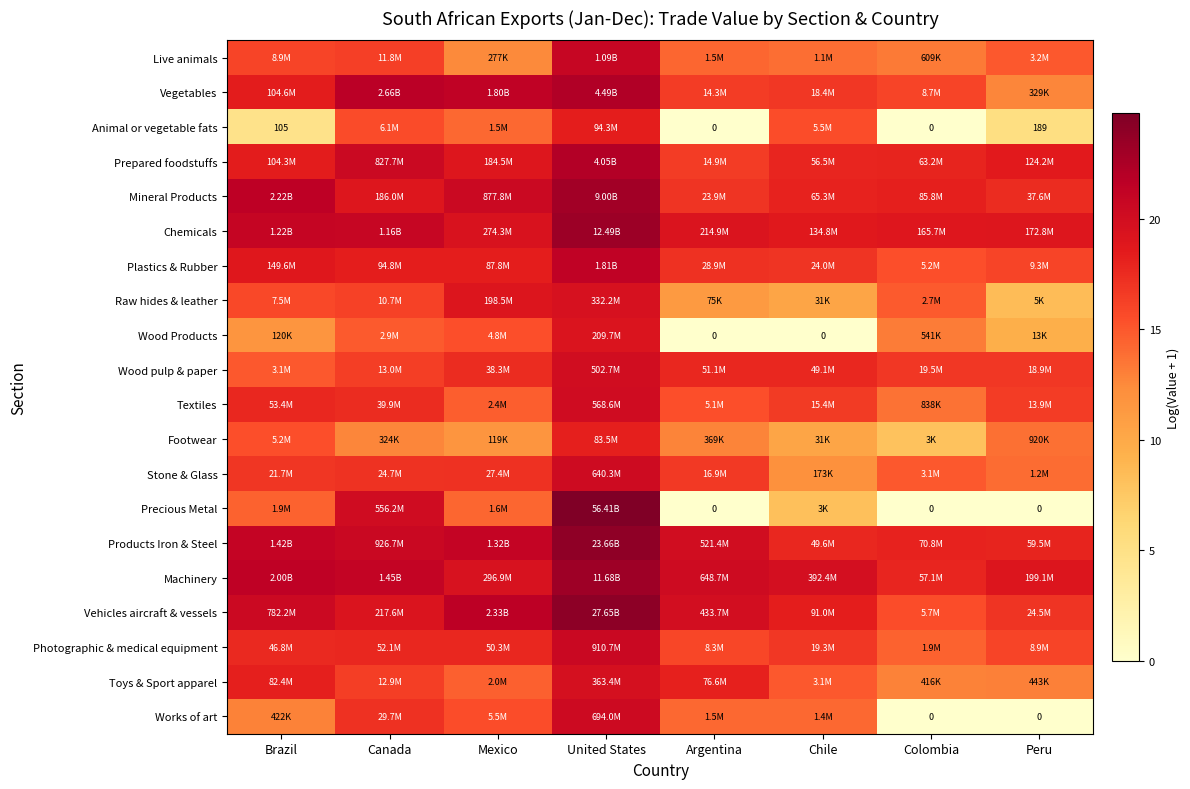

What is the sum of all Precious Metal values?

81.8